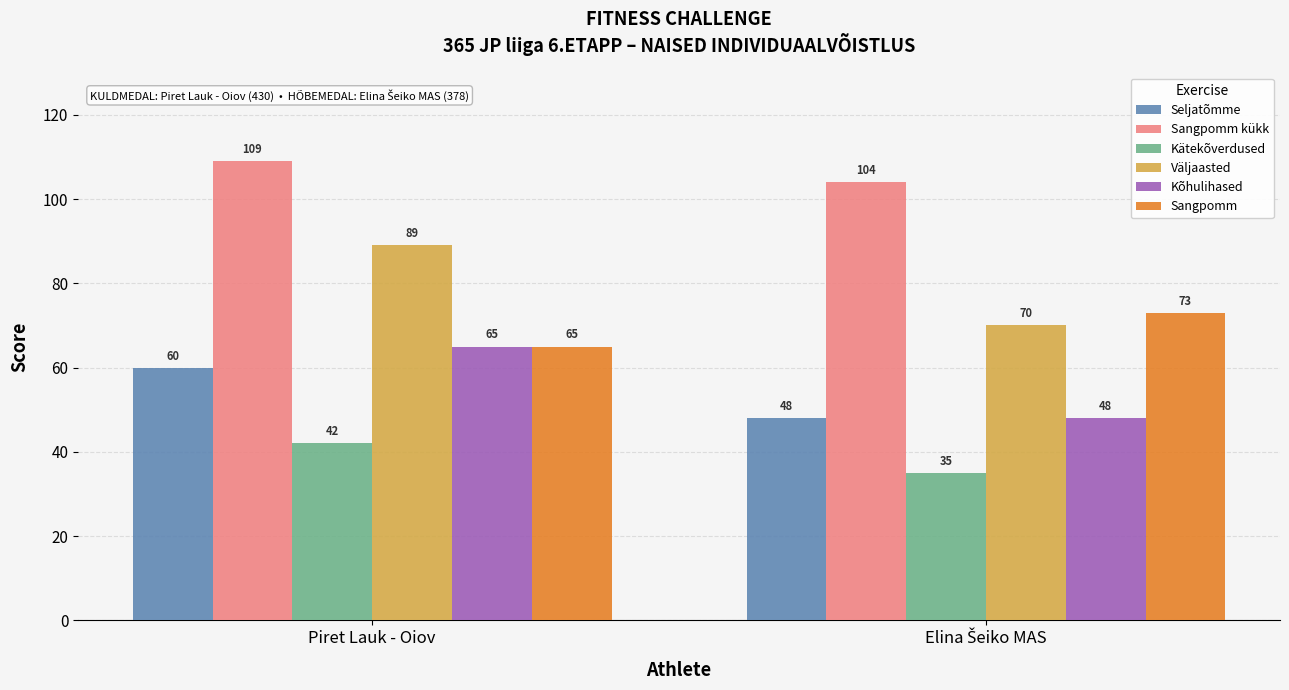

What is the spread (max minus min) of values at Piret Lauk - Oiov?

67